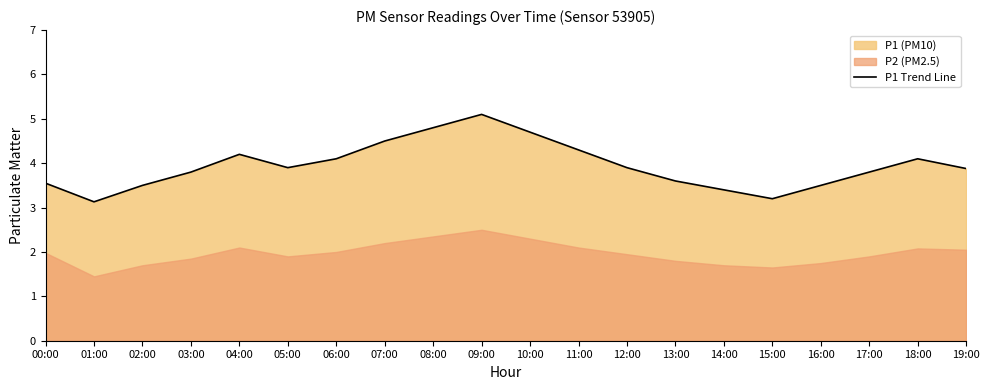

Rank the categories by value from lowest to highest.

01:00, 15:00, 14:00, 02:00, 16:00, 00:00, 13:00, 03:00, 17:00, 19:00, 05:00, 12:00, 06:00, 18:00, 04:00, 11:00, 07:00, 10:00, 08:00, 09:00